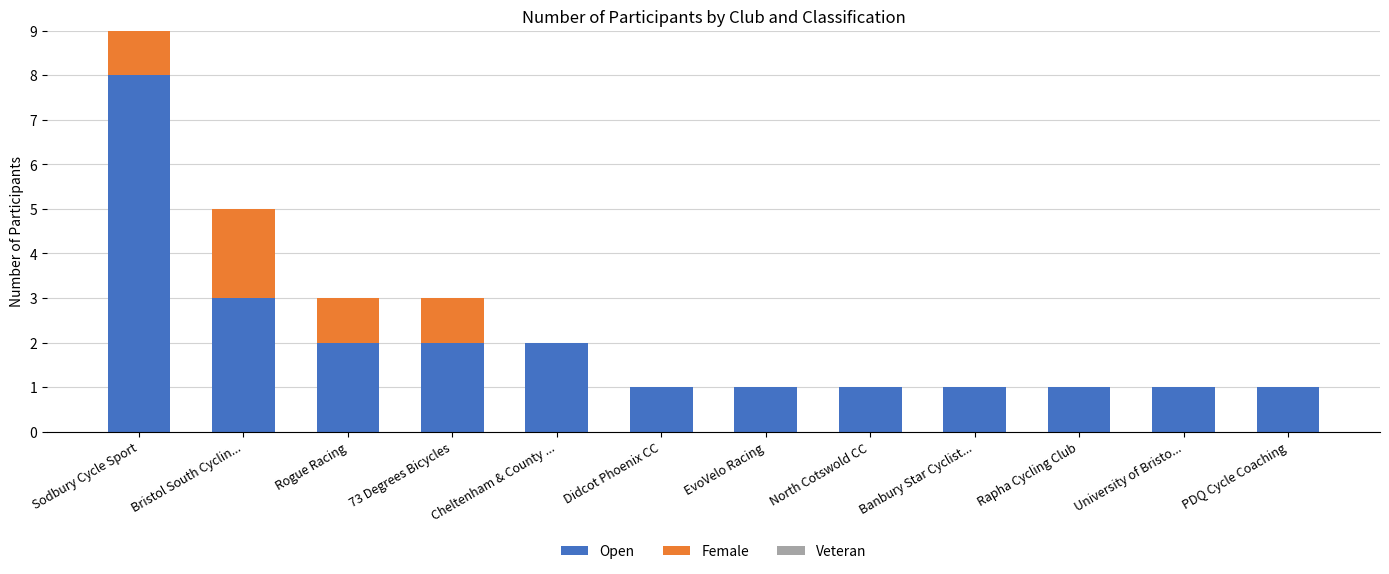

What is the total value across all series at Sodbury Cycle Sport?

9